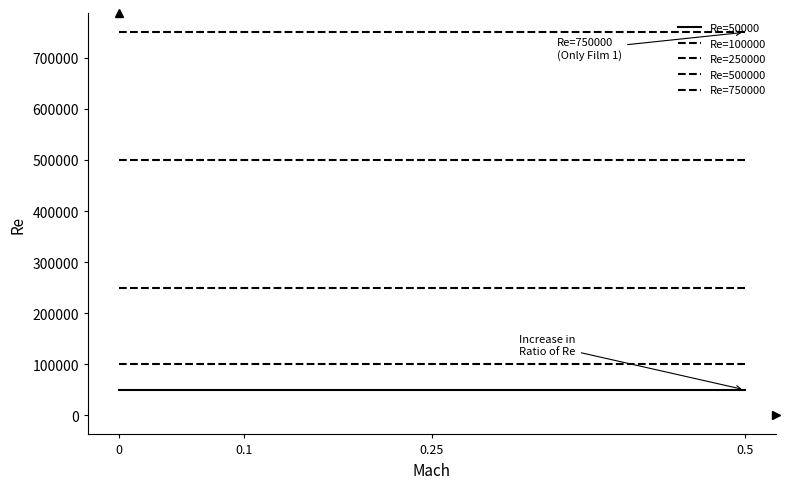

Does the chart have visible grid lines?

No